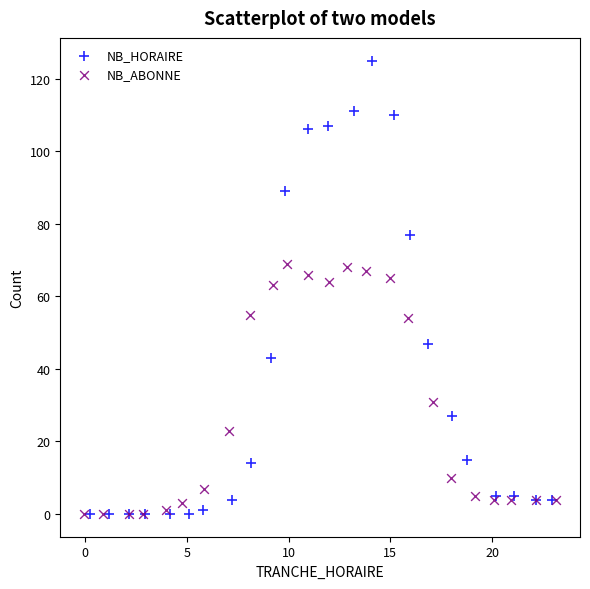

Which series has the largest Y range (max minus min)?

NB_HORAIRE